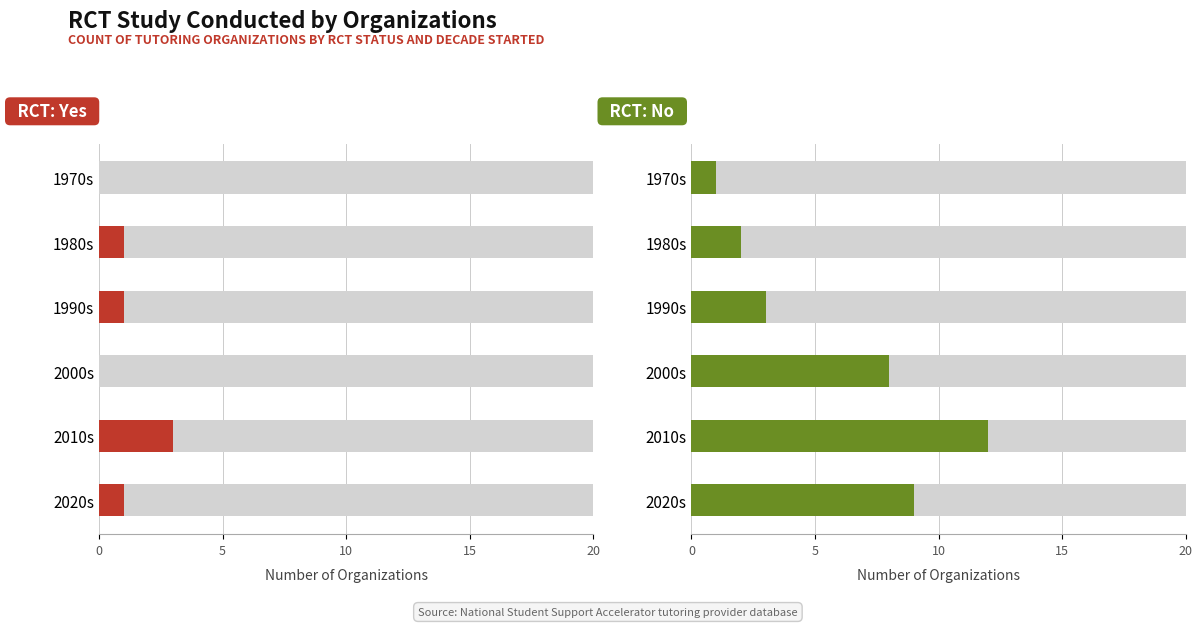

What is the difference between the maximum and minimum values in the RCT: Yes series?

3